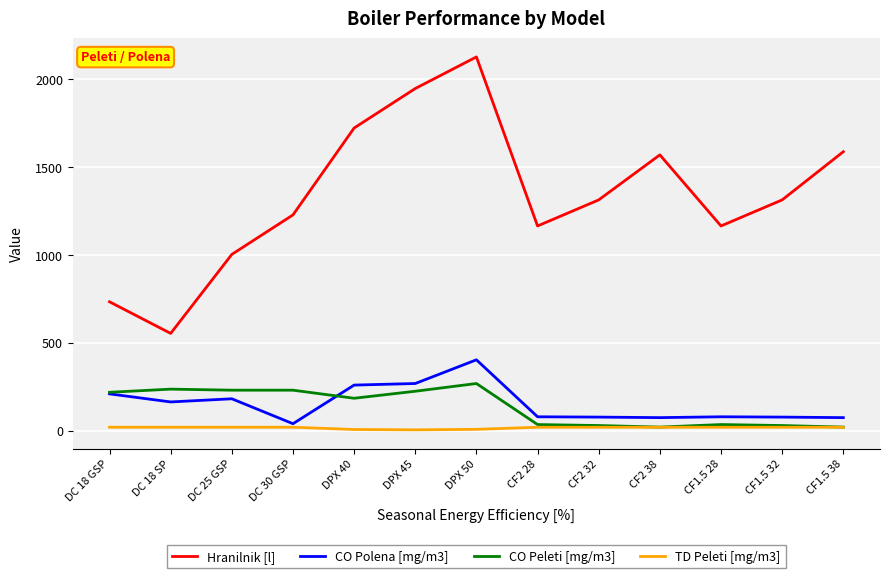

What is the total value across all series at DC 18 SP?

971.5